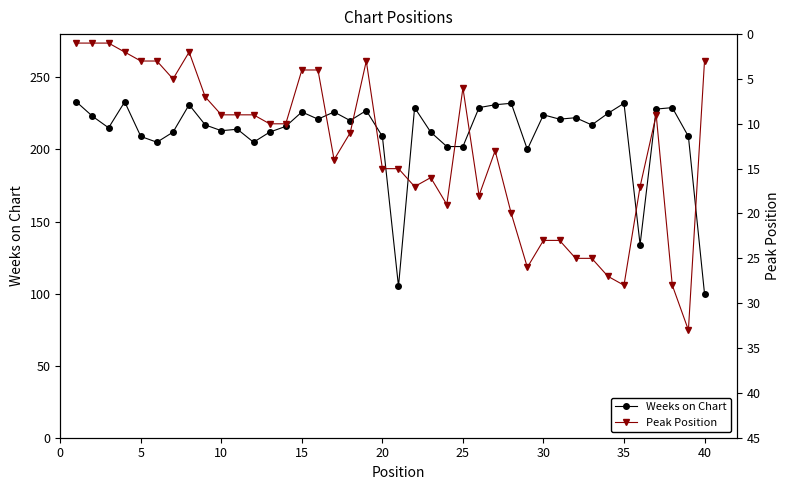

The value of Weeks on Chart at 40 is 24. True or false?

False